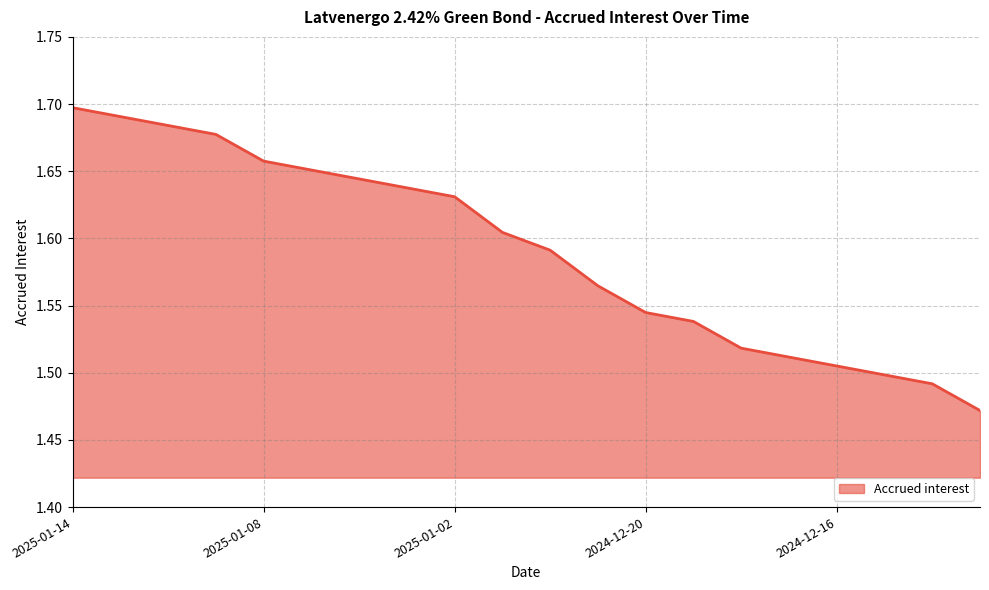

How many lines are shown in the chart?

1